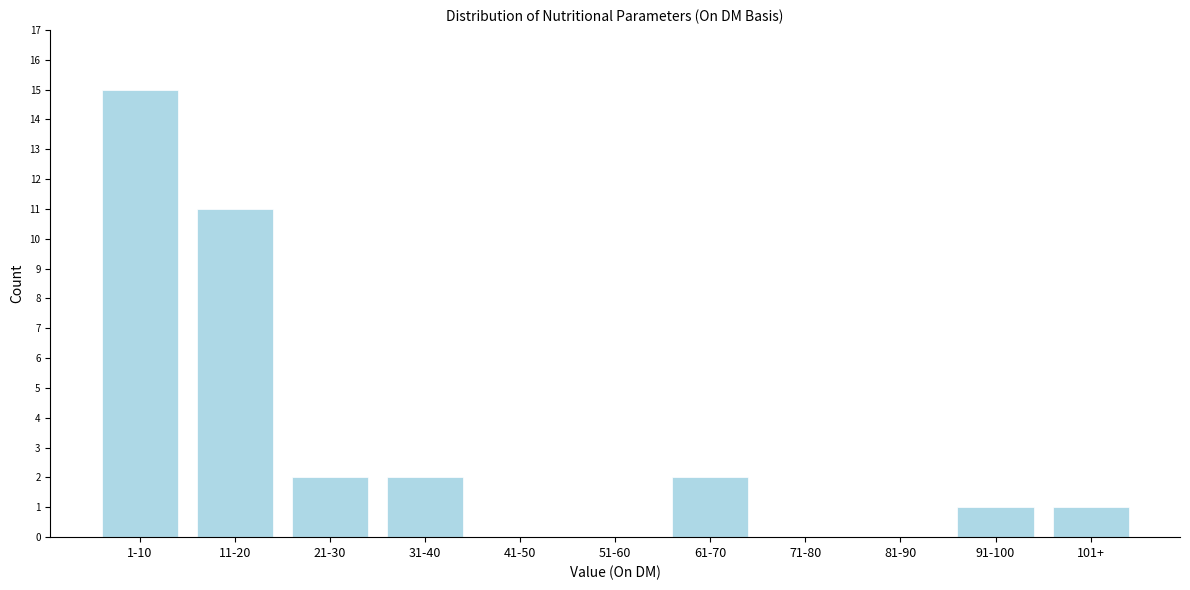

Reading left to right, list all the values displayed in this chart.

1-10=15	11-20=11	21-30=2	31-40=2	41-50=0	51-60=0	61-70=2	71-80=0	81-90=0	91-100=1	101+=1